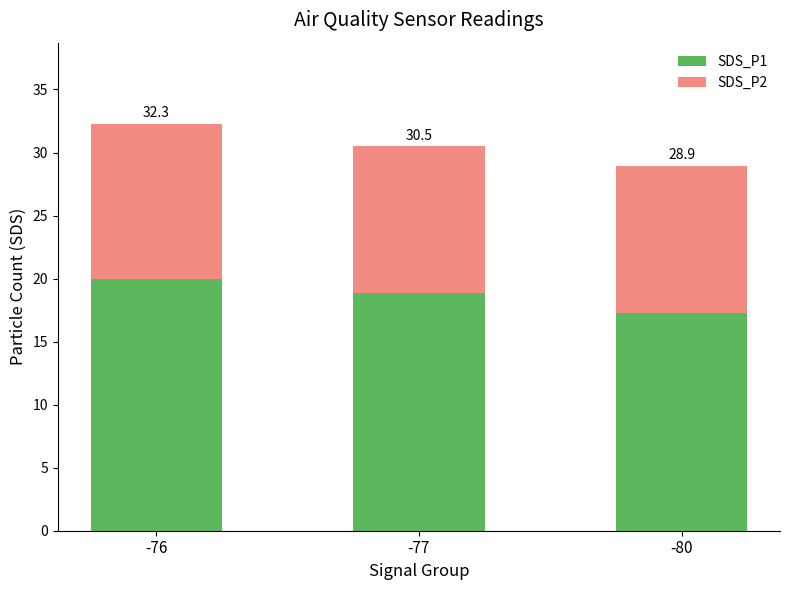

Does the chart contain any negative values?

No